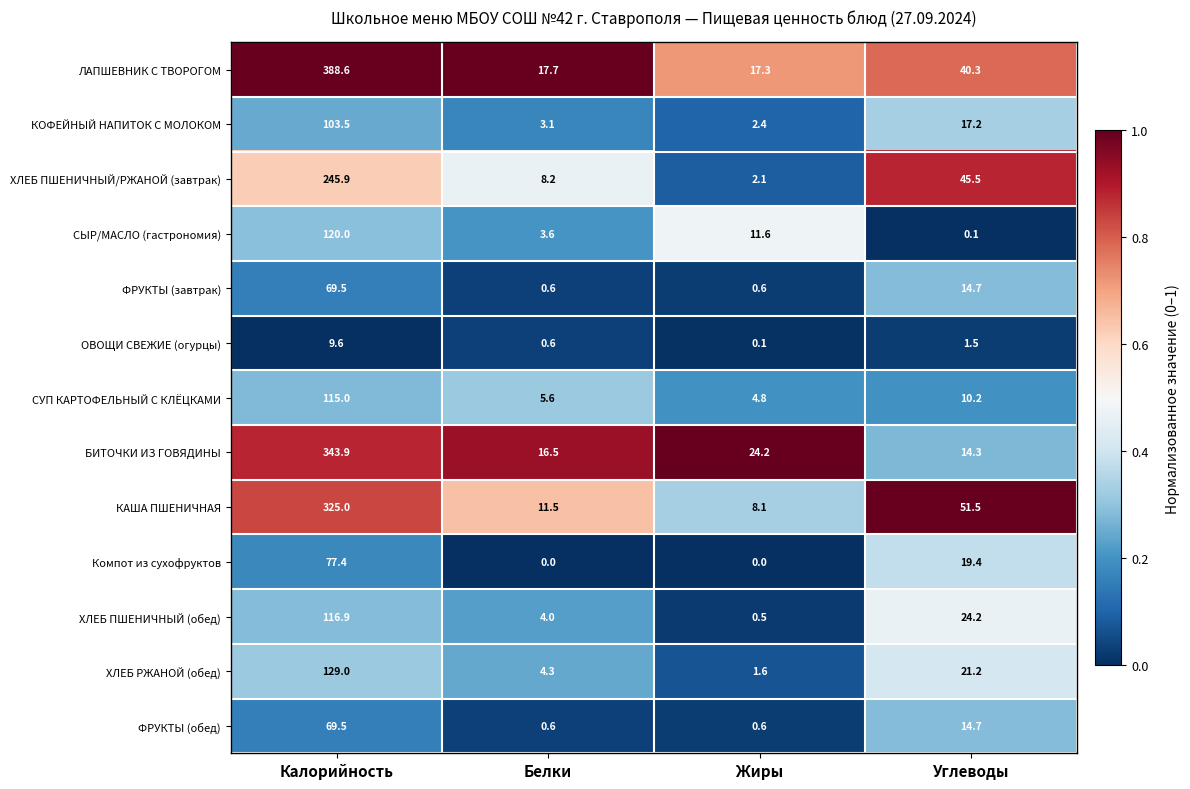

At which category is the sum across all series the highest?

Калорийность